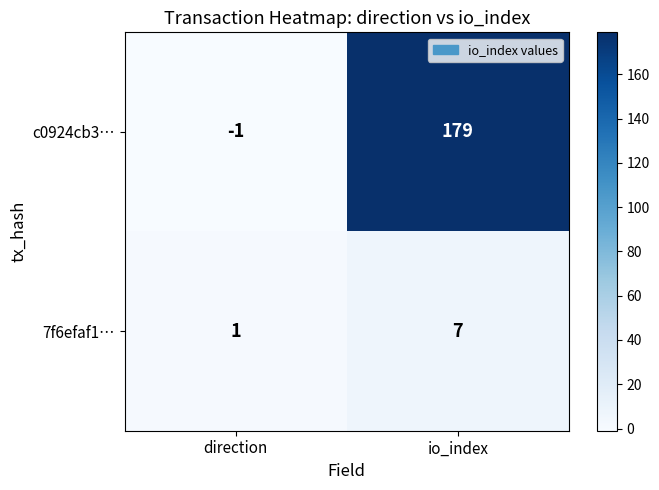

Which series changed the most between direction and io_index?

c0924cb3…